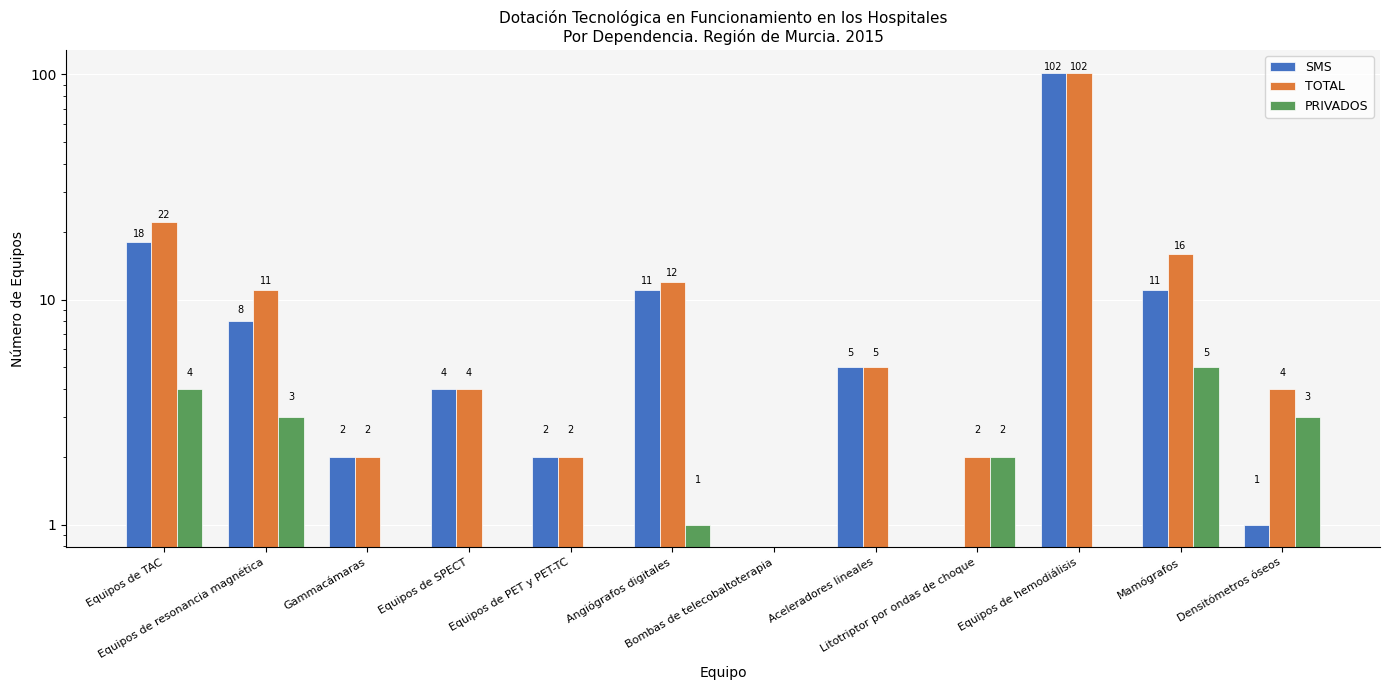

Reading right to left, list all the values displayed in this chart.

SMS: 1	11	102	0	5	0	11	2	4	2	8	18
TOTAL: 4	16	102	2	5	0	12	2	4	2	11	22
PRIVADOS: 3	5	0	2	0	0	1	0	0	0	3	4